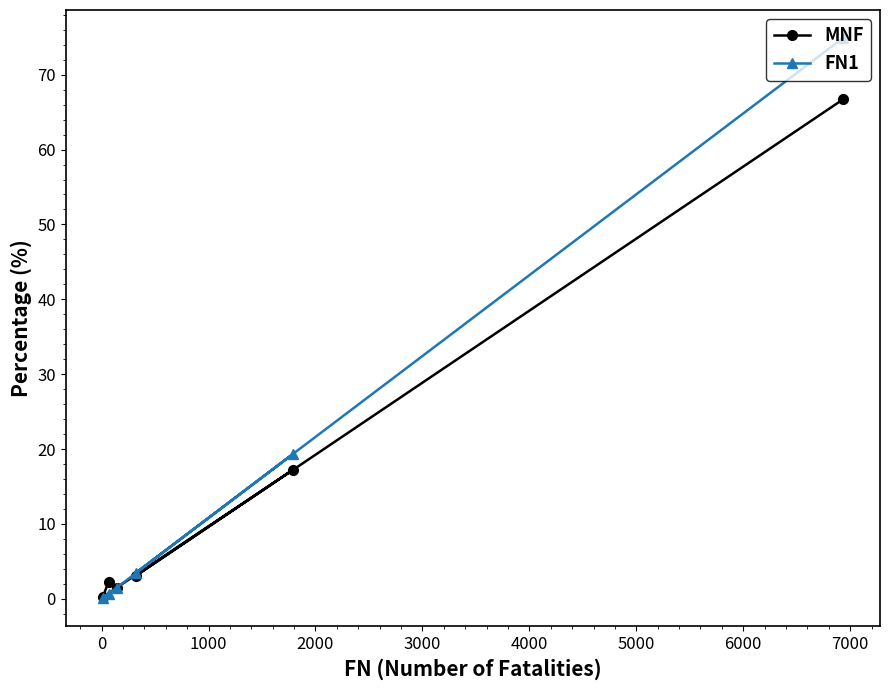

What is the value of the FN1 point at the 6th from the left?

74.9